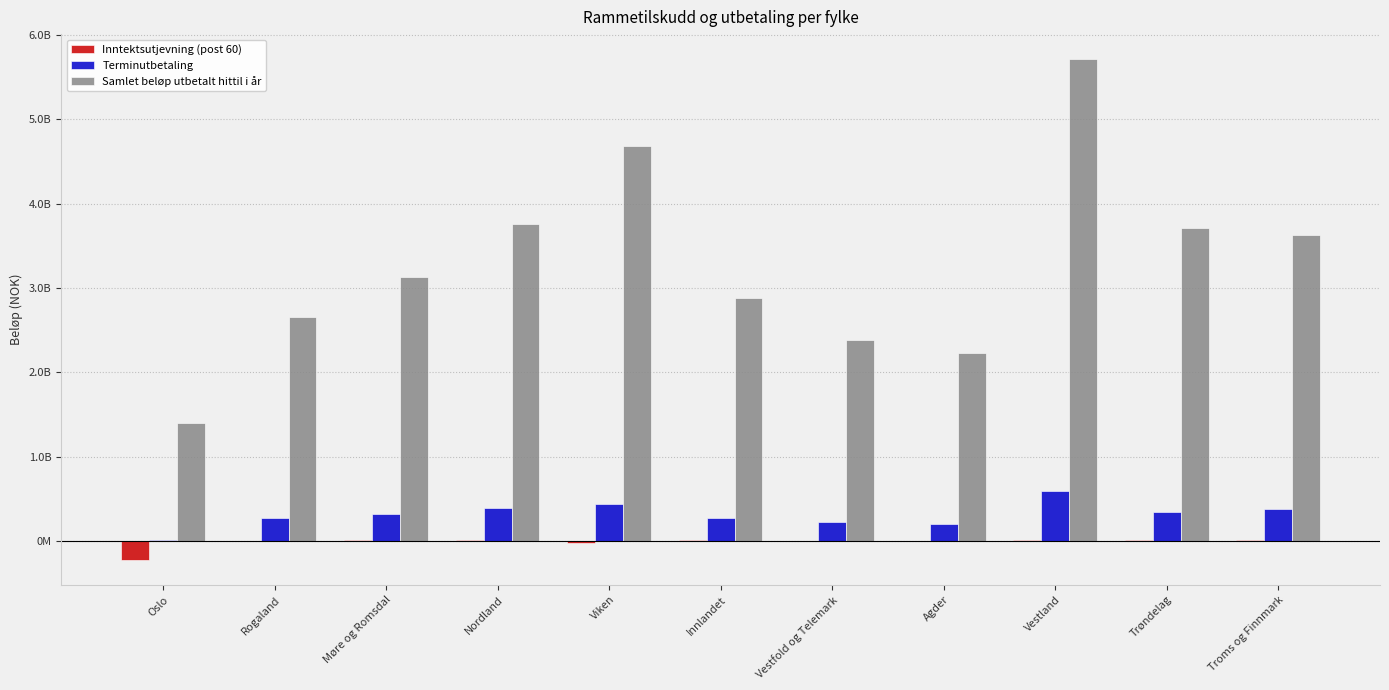

What is the total value across all series at Innlandet?

3169227317